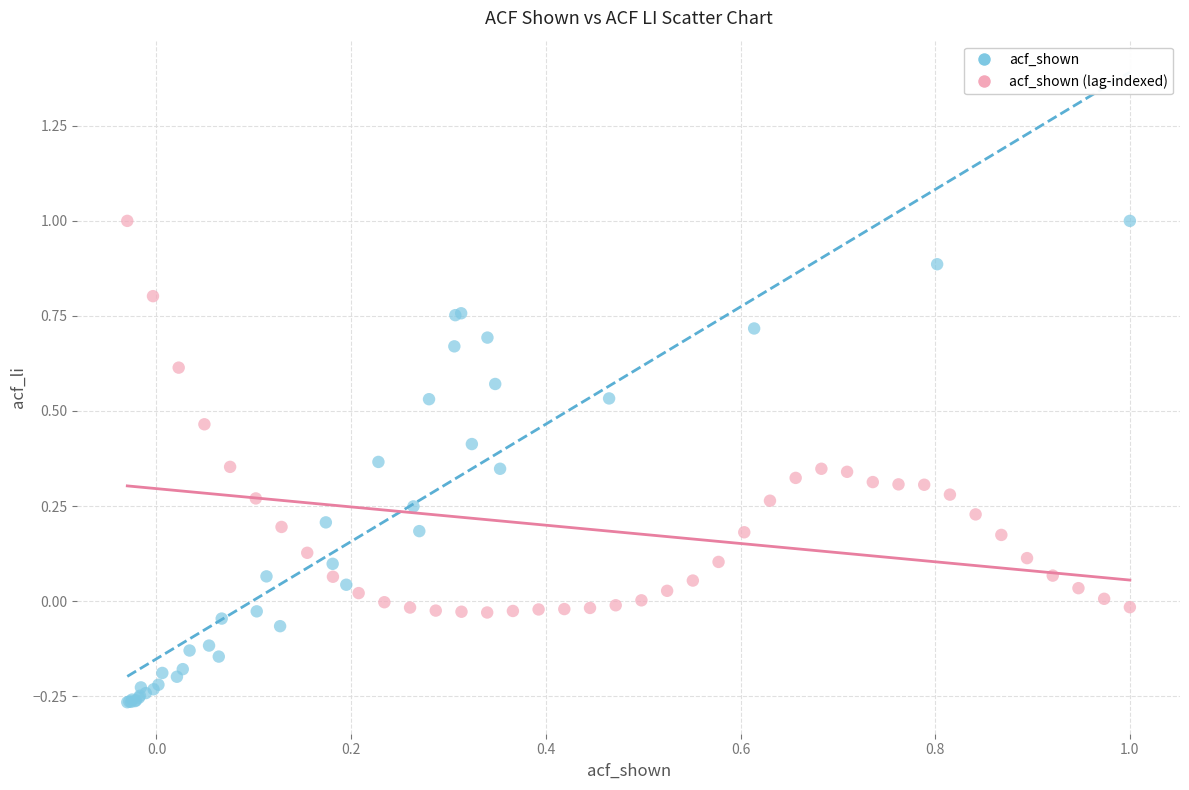

Which series reaches the minimum Y coordinate?

acf_shown